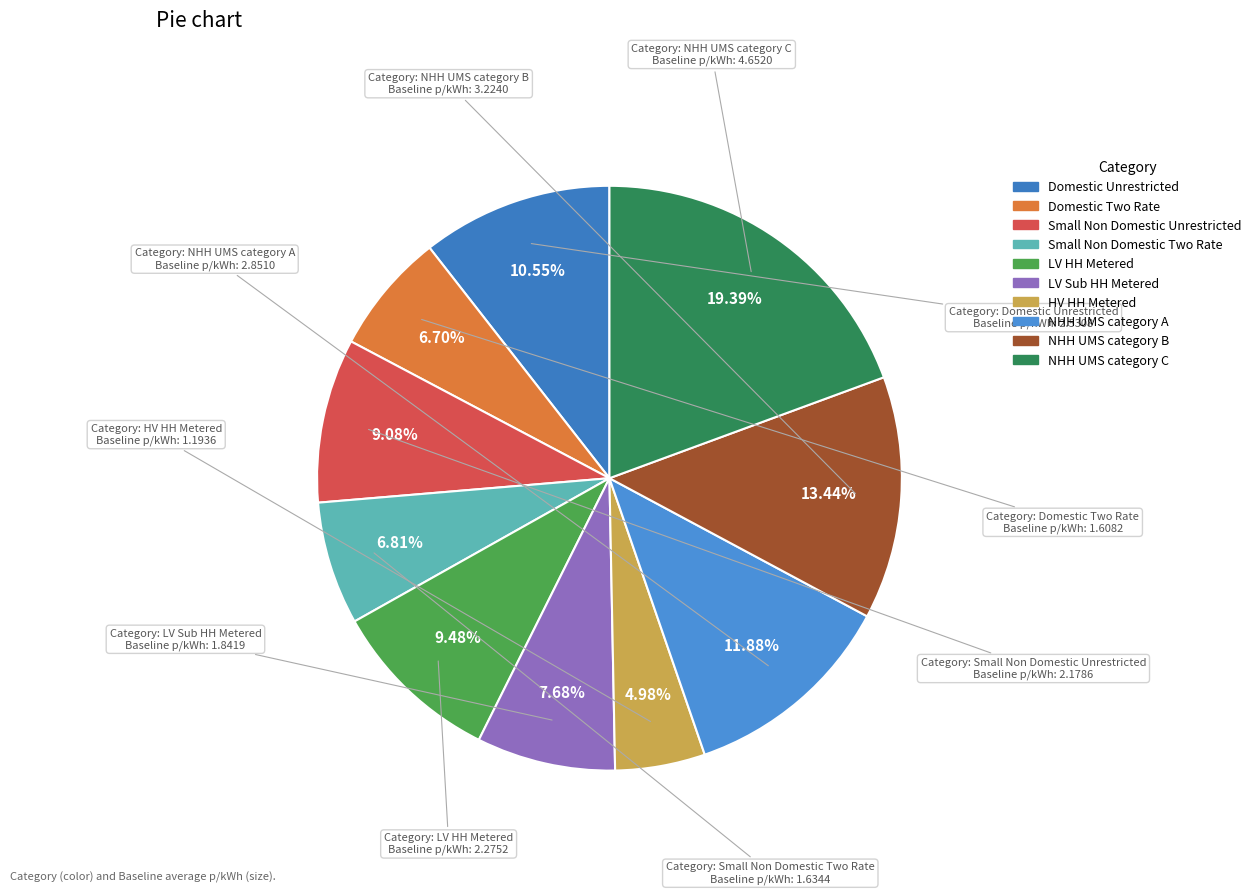

How much of the chart is everything except Domestic Two Rate?

93.3%